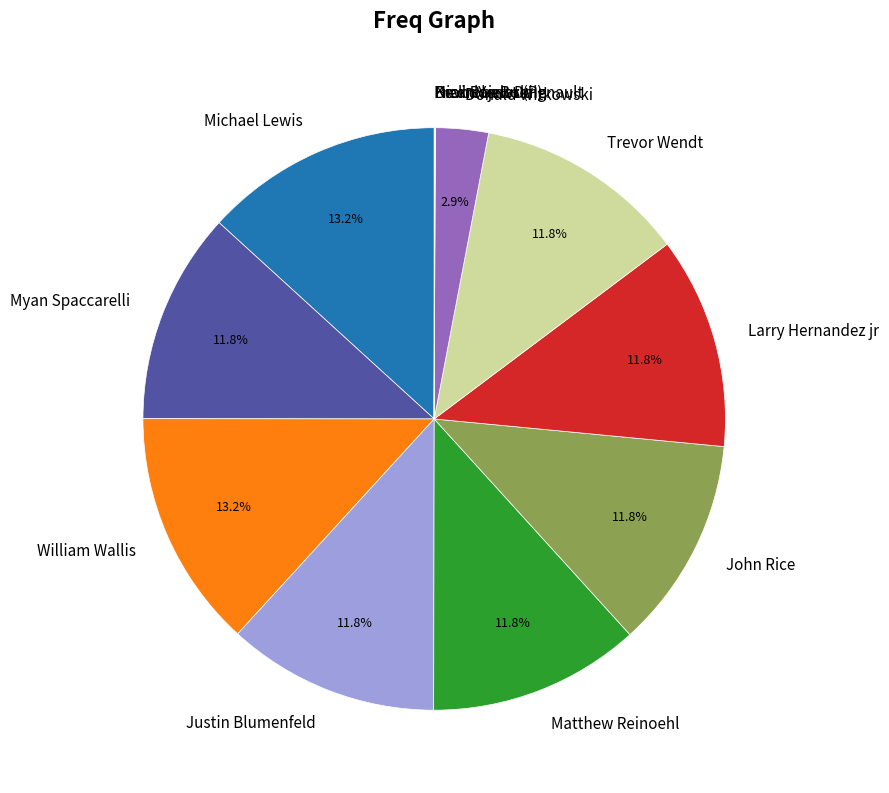

To the nearest percent, what is the difference between the largest and smallest slice percentages?

13%